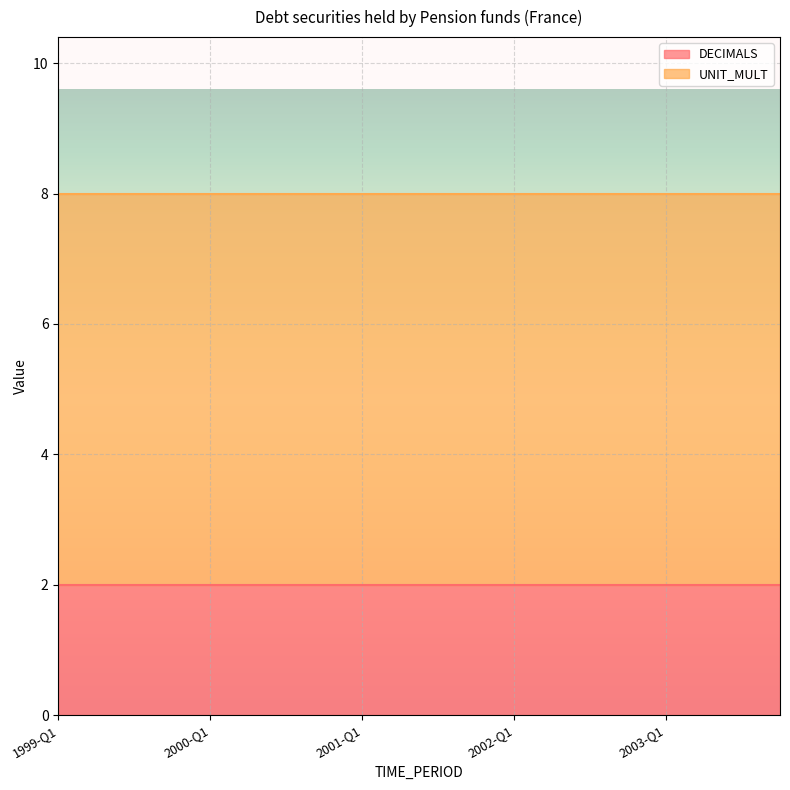

The value of UNIT_MULT at 2002-Q3 is 3. True or false?

False